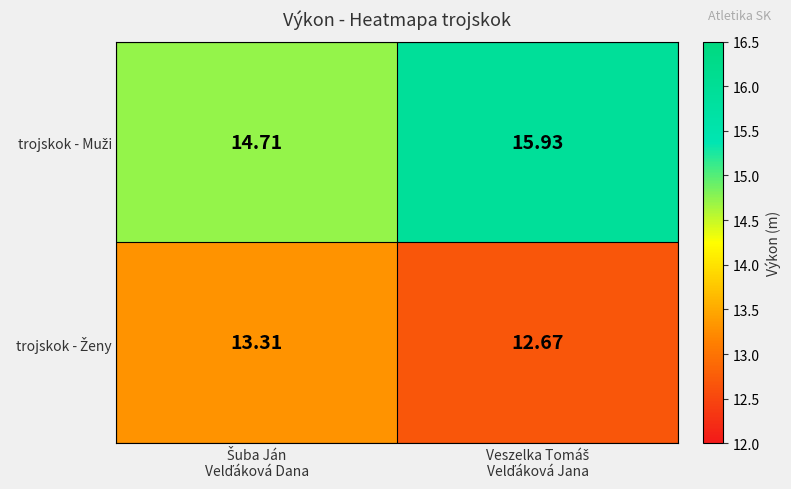

Count the number of data series in this chart.

2